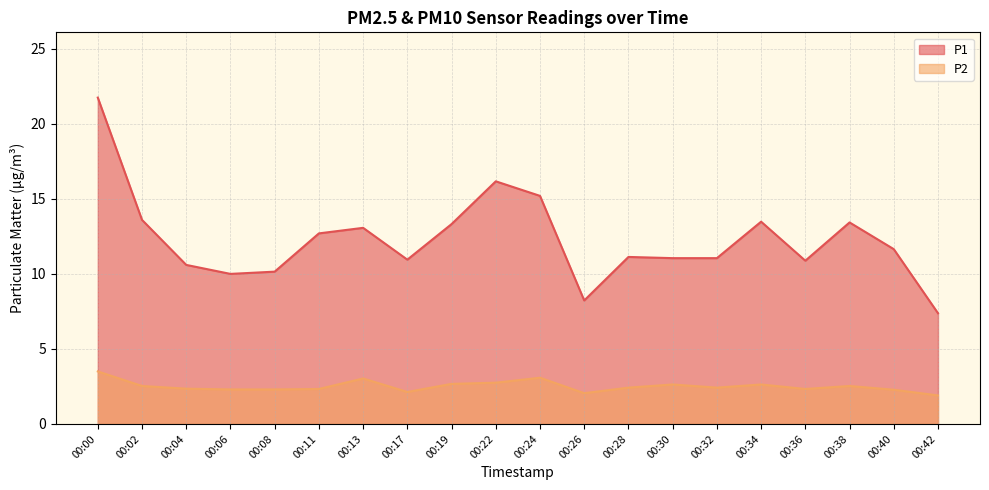

Which series has the widest spread of values?

P1